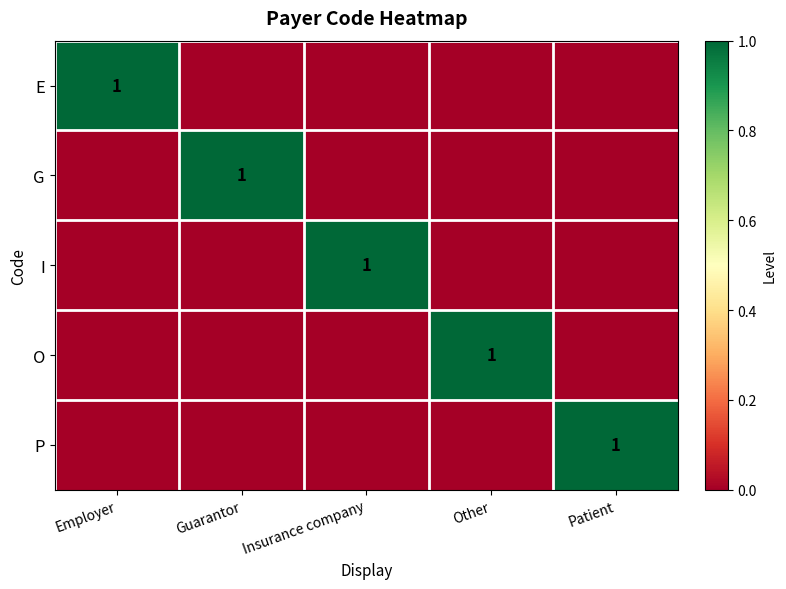

The value of G at Guarantor is 1. True or false?

True